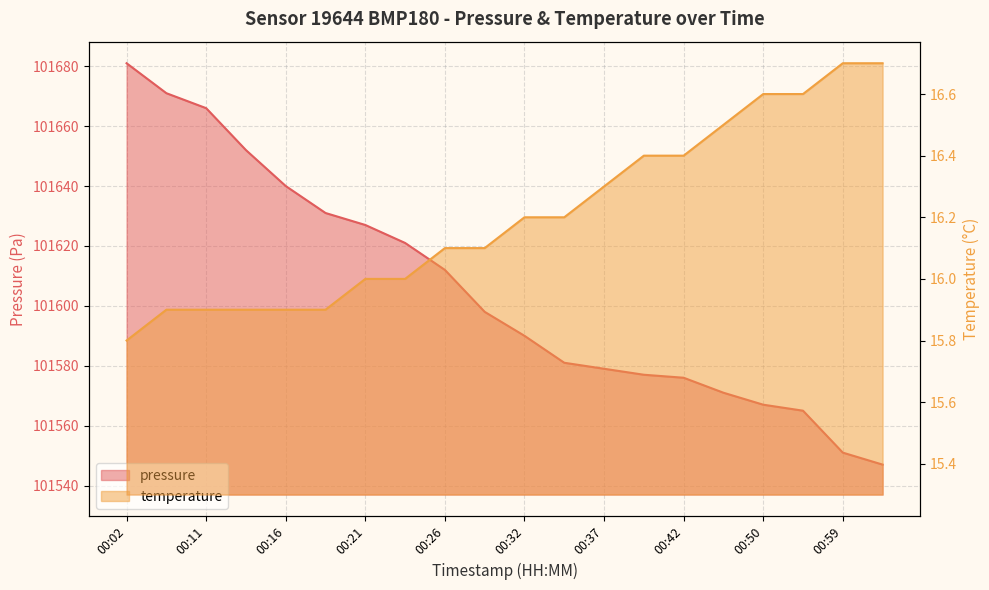

What is the label of the 7th point from the left?

00:21